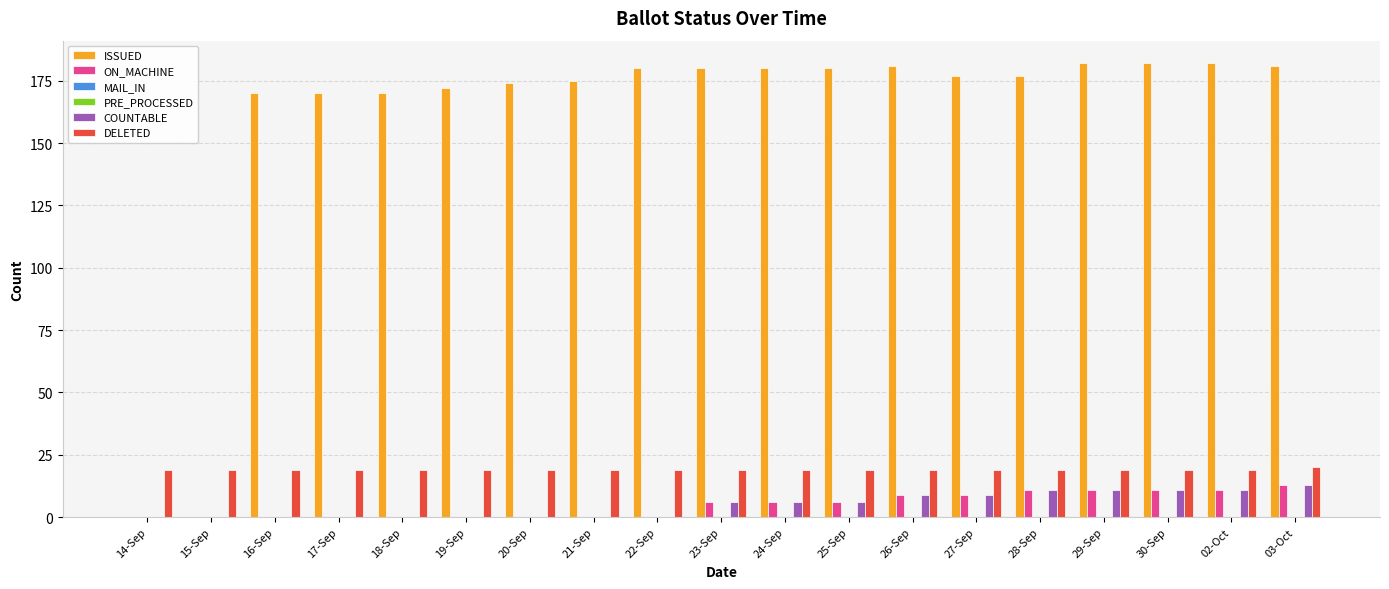

List the series in order of their peak value, lowest first.

MAIL_IN, PRE_PROCESSED, ON_MACHINE, COUNTABLE, DELETED, ISSUED